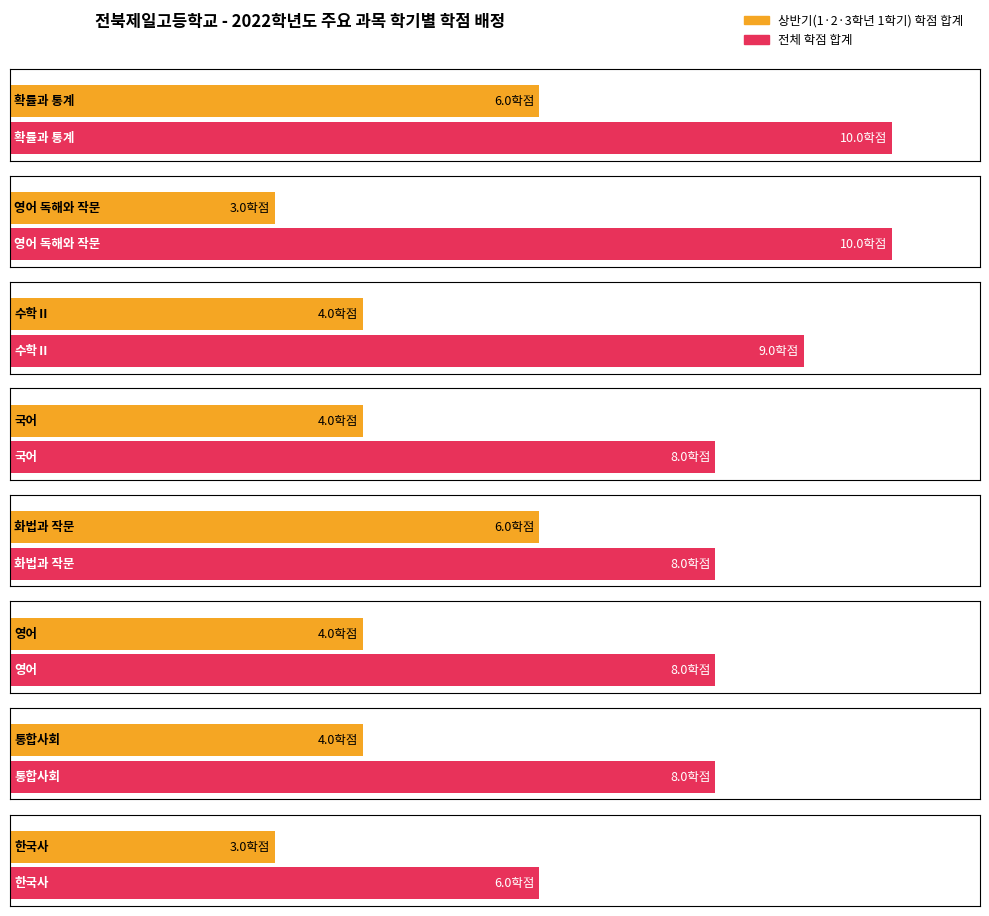

At which label does 1학년 2학기 reach its minimum?

화법과 작문